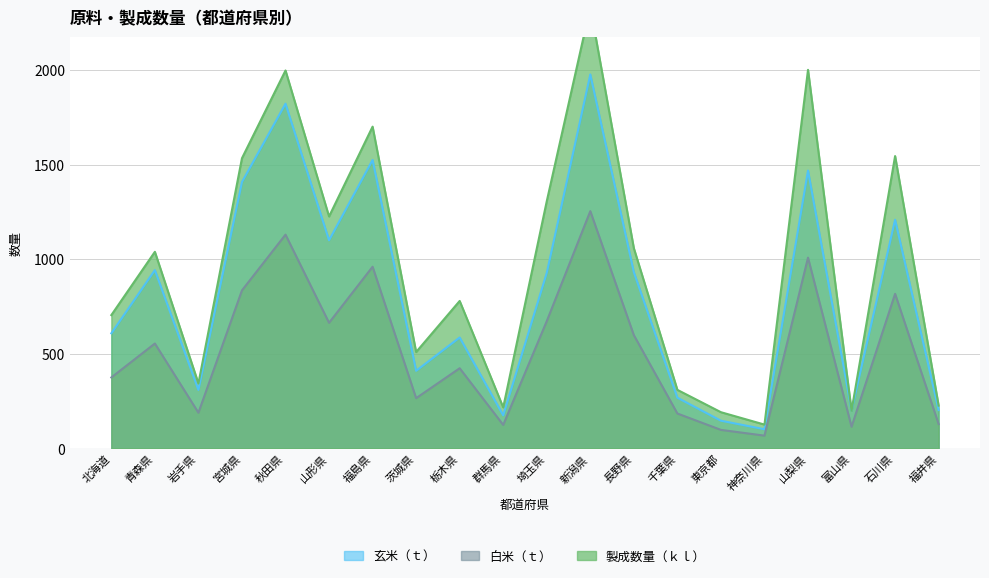

Is it true that 白米（ｔ） equals 50.8 at 東京都?

False